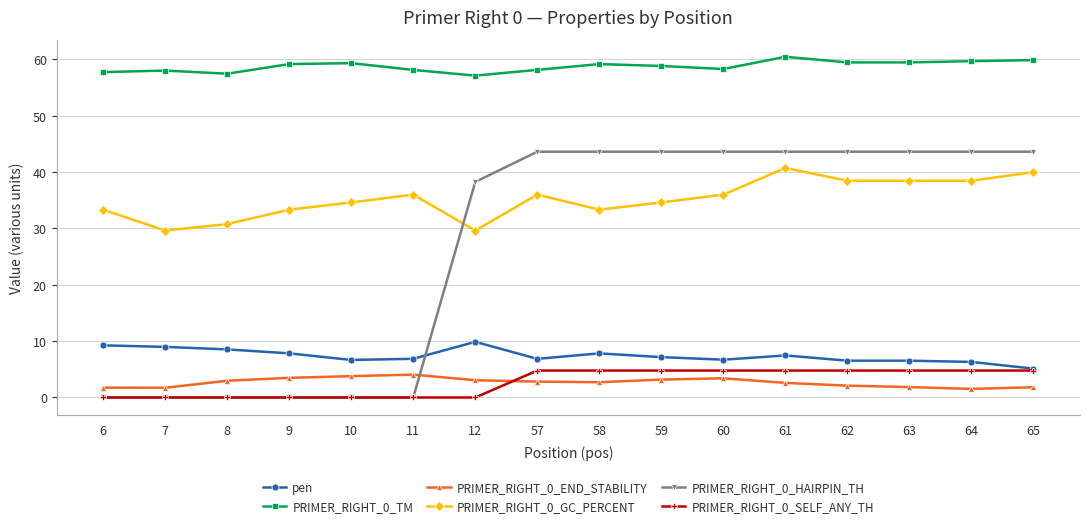

True or false: PRIMER_RIGHT_0_END_STABILITY has more than 0 interior local peaks.

True